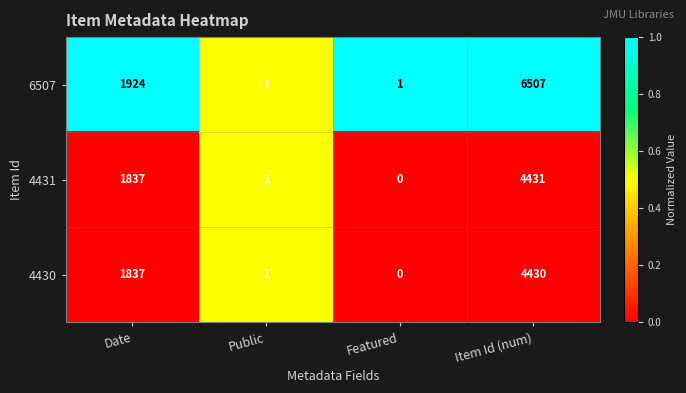

Which category has the highest value in the 4430 series?

Item Id (num)